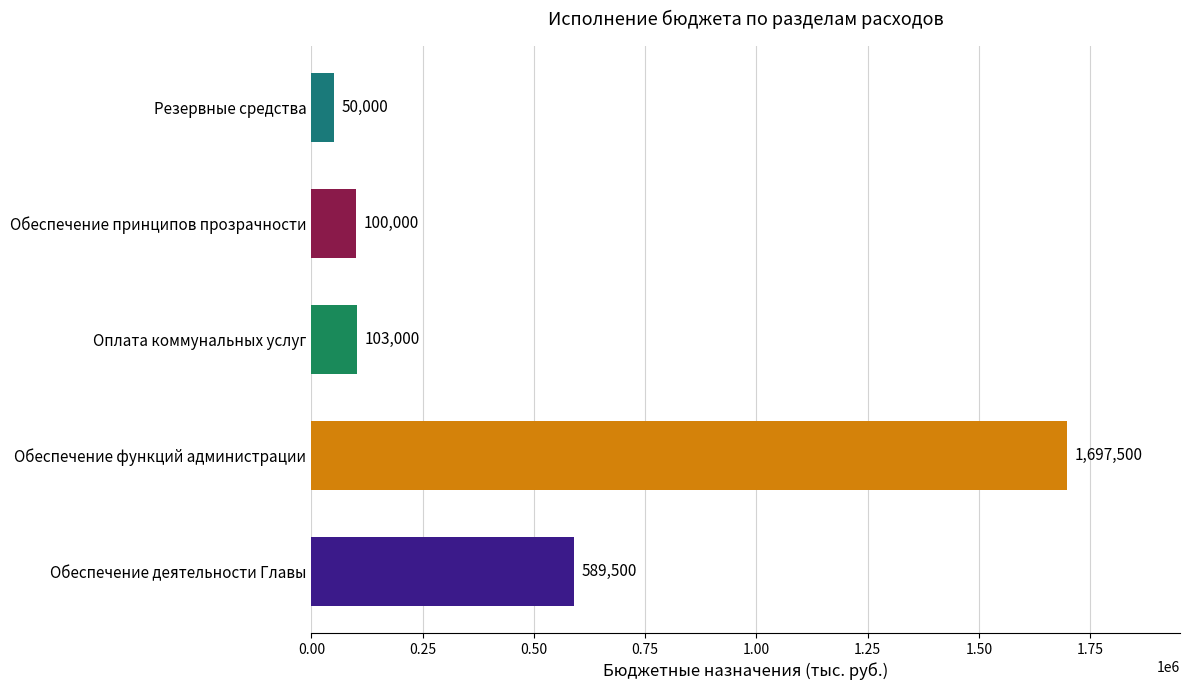

The chart shows a value of 103000 at Оплата коммунальных услуг. True or false?

True